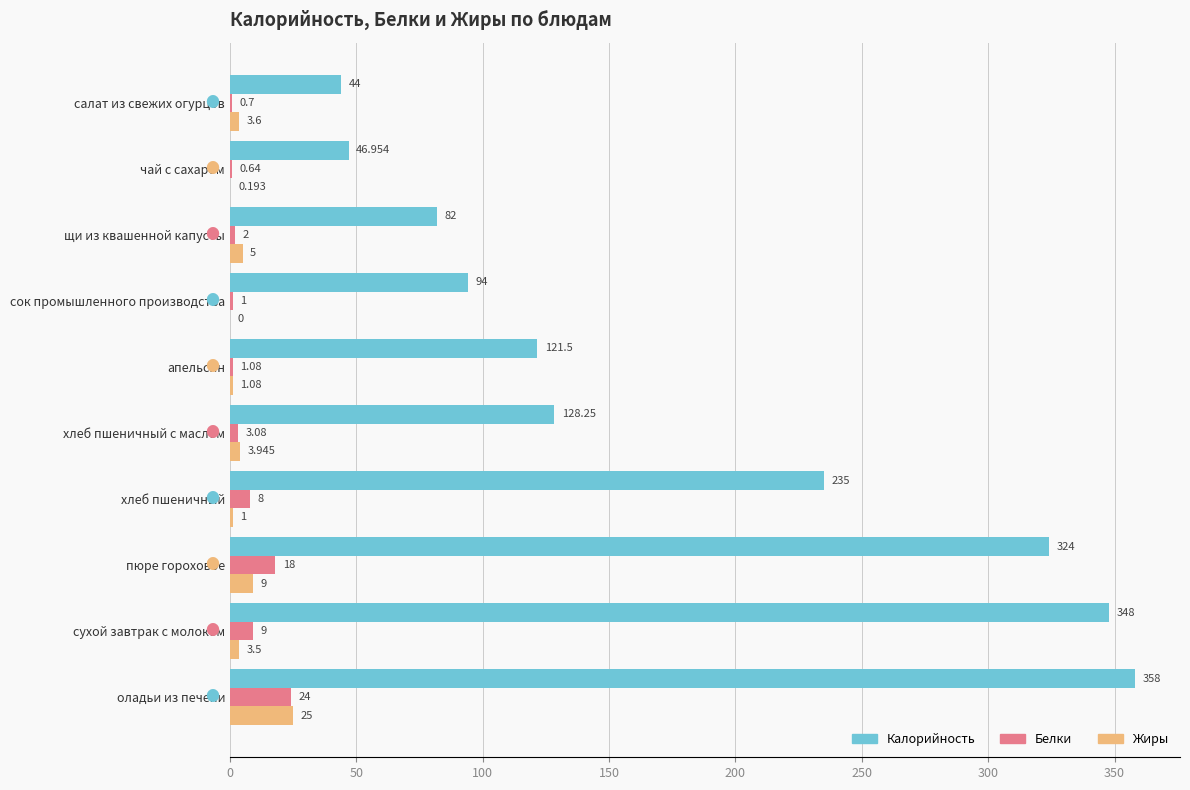

Where is Жиры nearest to the value 12?

пюре гороховое